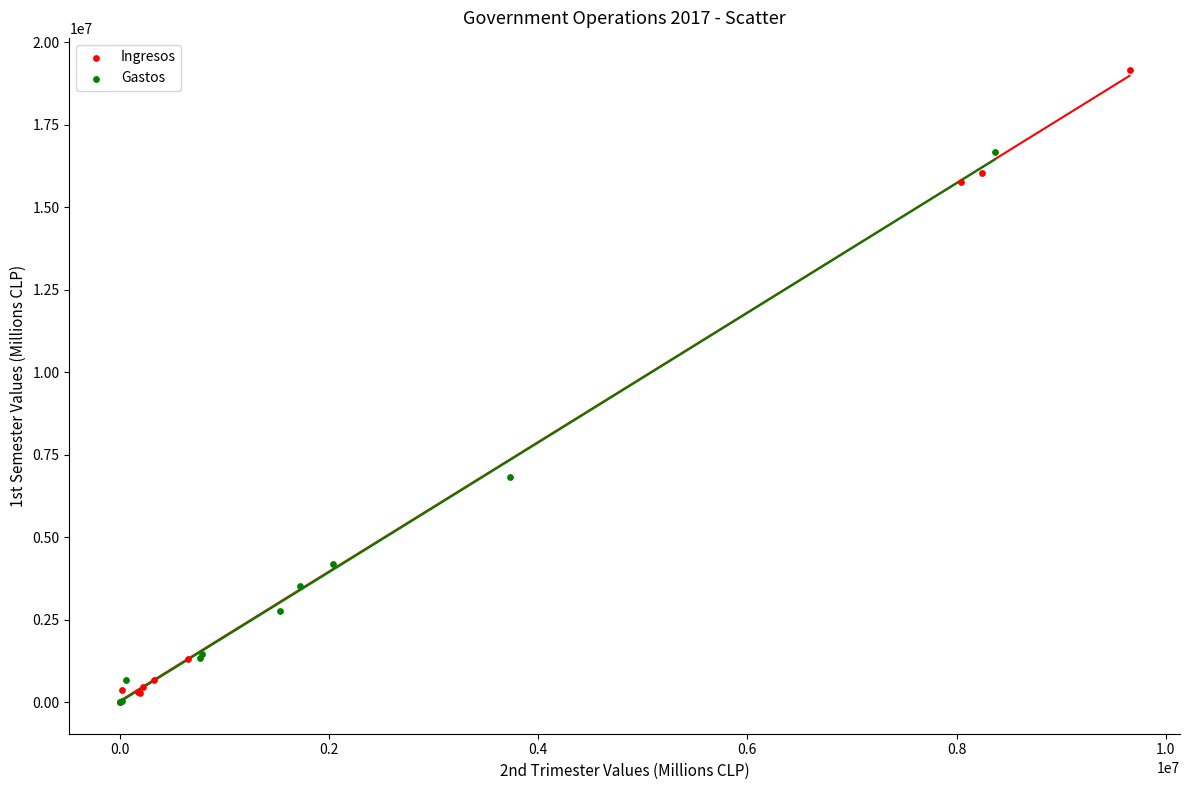

Which series contains the highest Y value?

Ingresos